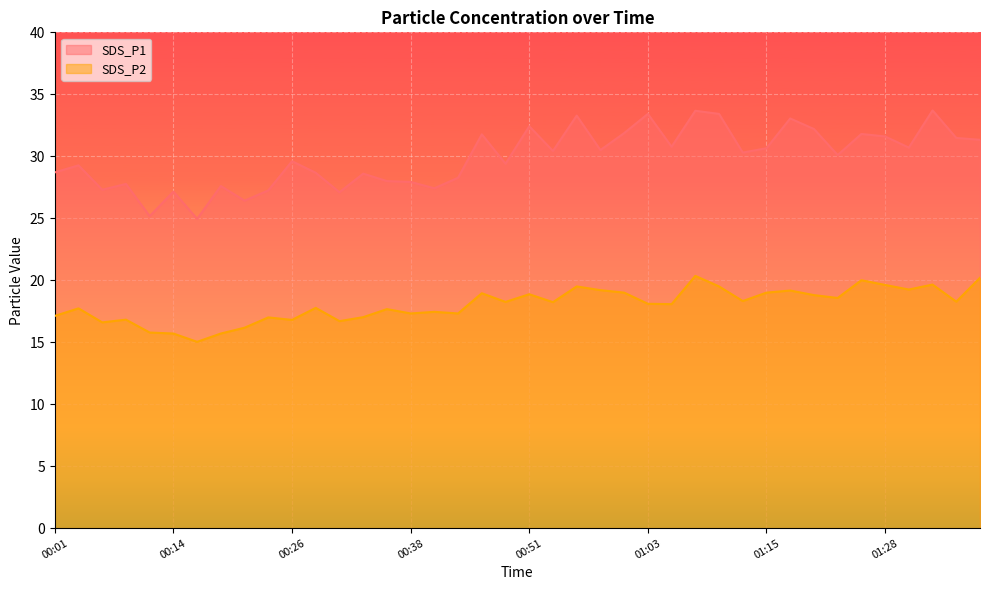

Which series changed the most between 00:21 and 00:58?

SDS_P1